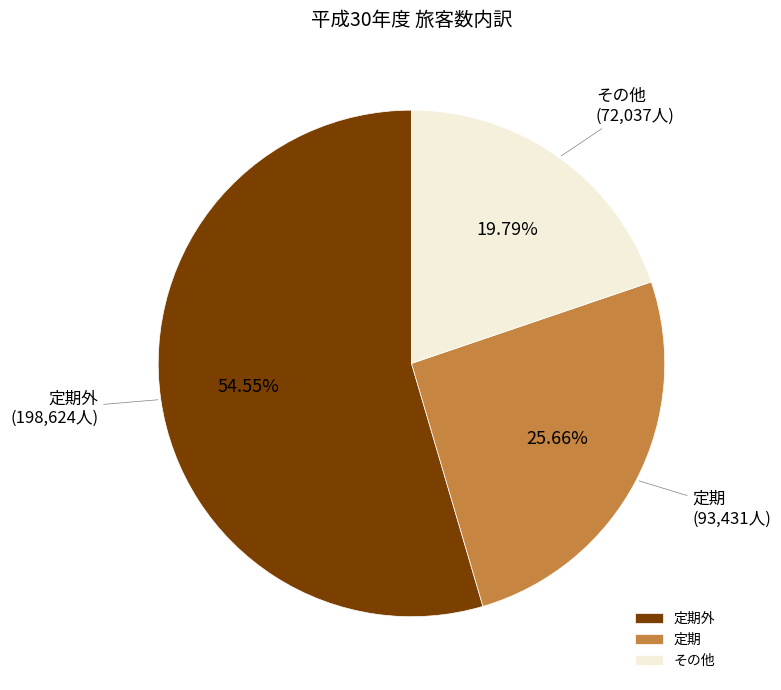

Rank the categories by value from highest to lowest.

定期外, 定期, その他